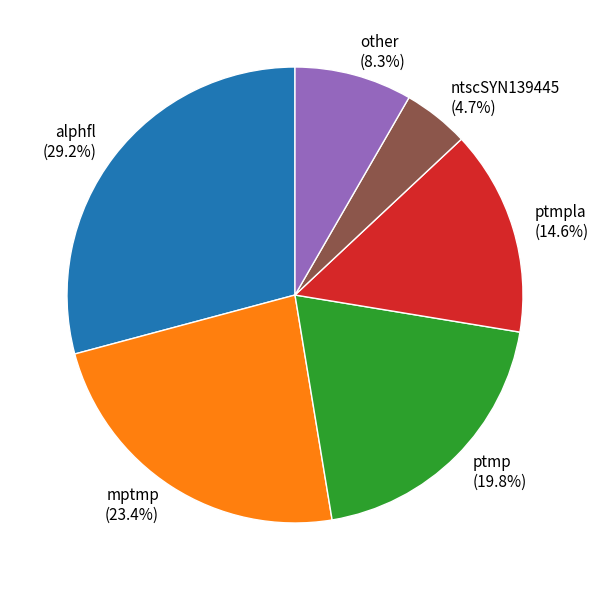

Is the sum of ptmp (19.8%) and ntscSYN139445 (4.7%) greater than half?

No